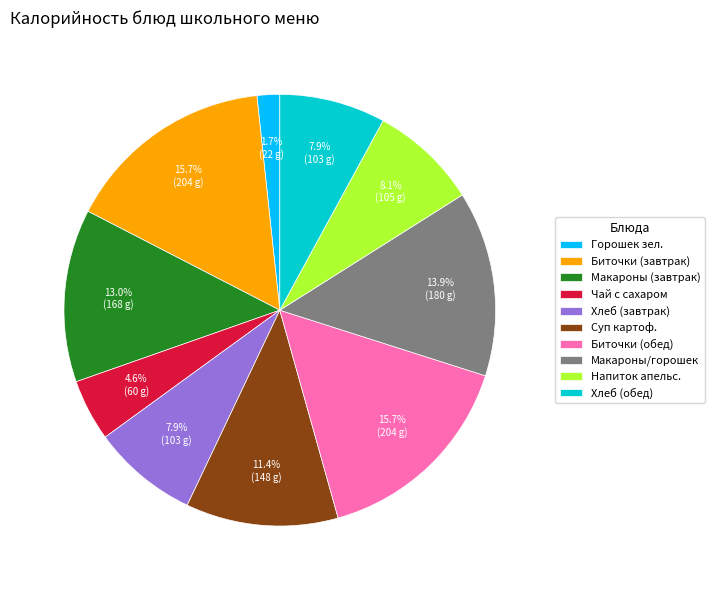

How many slices are in this pie chart?

10